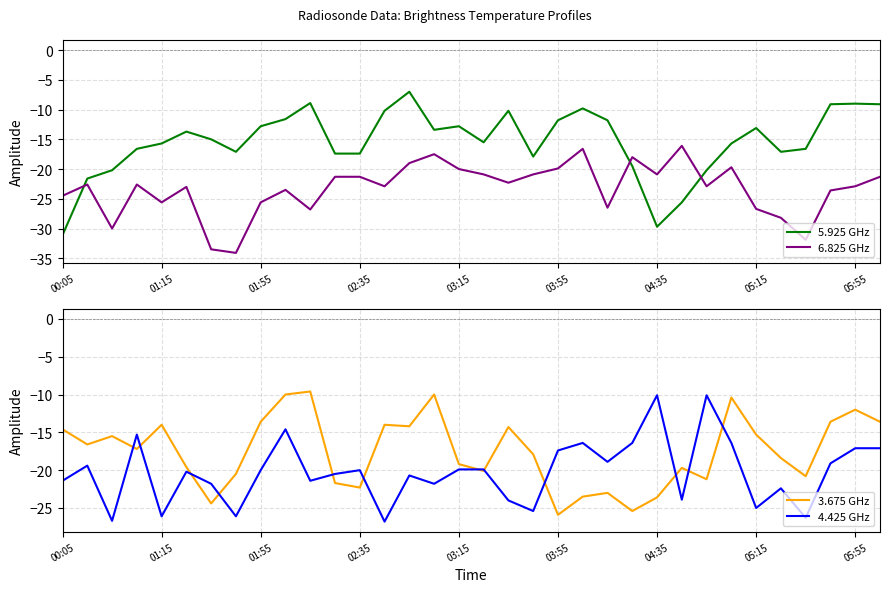

The value of 5.925 GHz at 03:15 is -3.7. True or false?

False